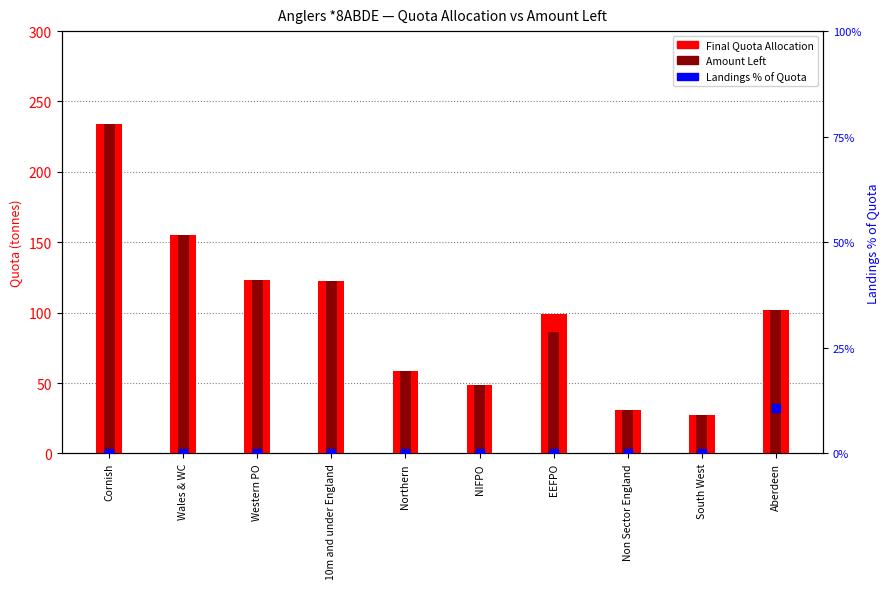

Which series reaches the maximum Y coordinate?

Final Quota Allocation